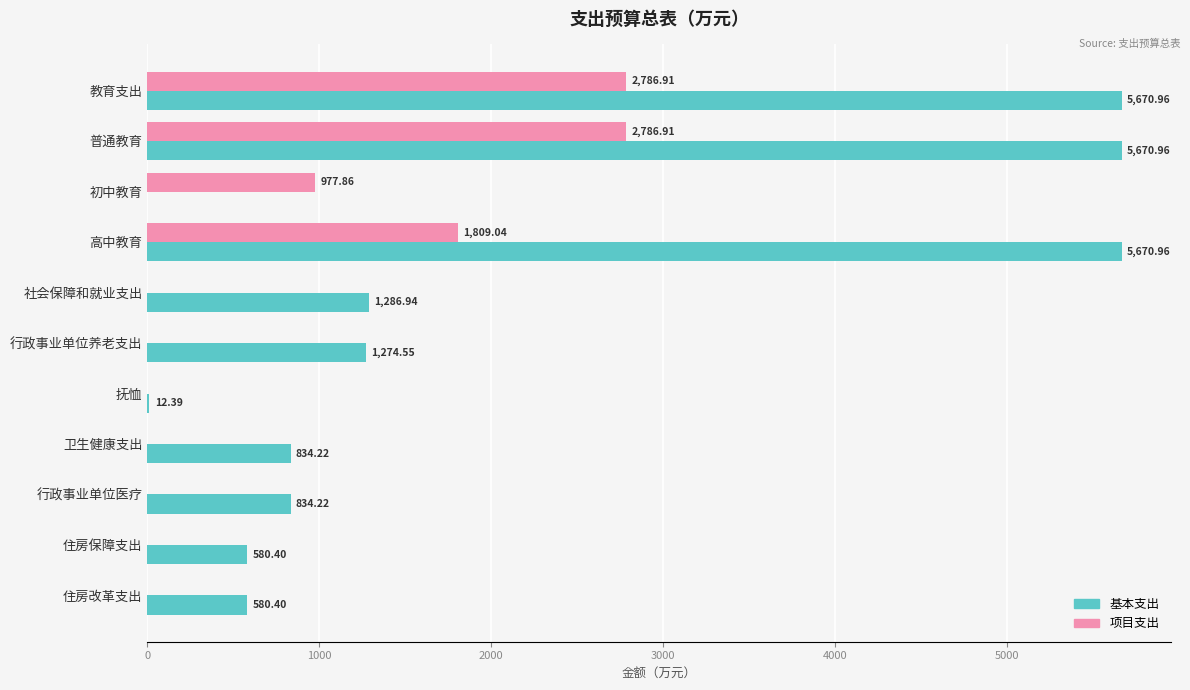

At which label is 项目支出 closest to 1393?

初中教育